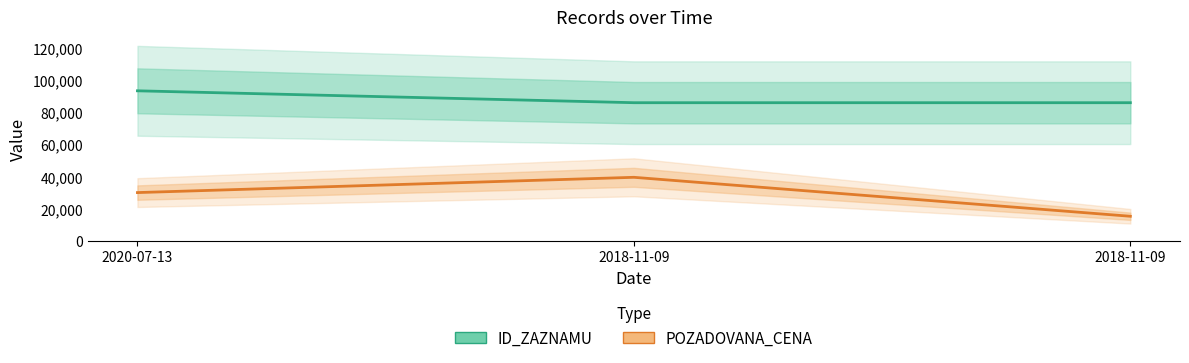

How many data points in POZADOVANA_CENA are above 29920?

1